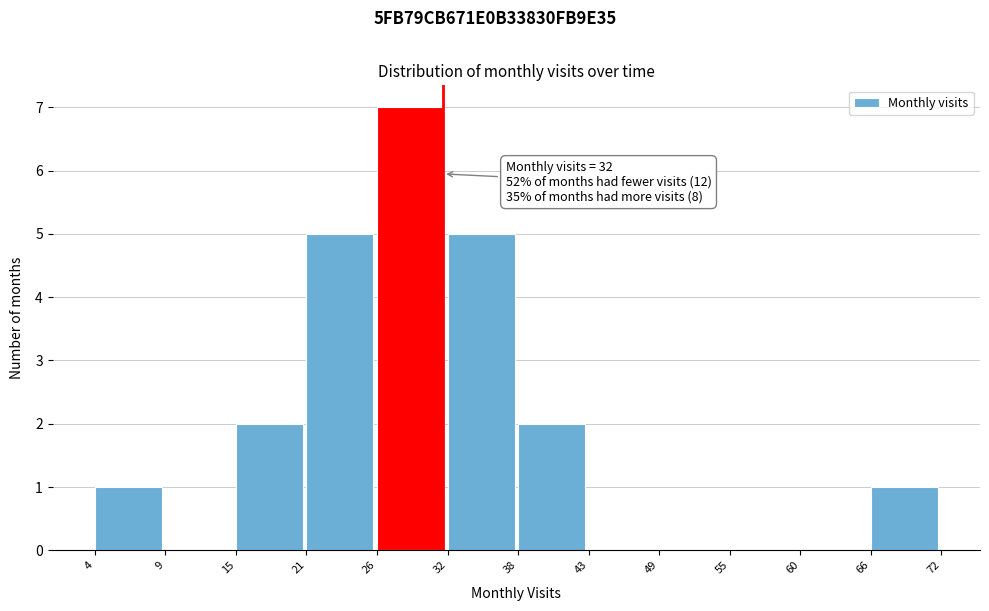

Which range on the x-axis has the tallest bar?

26 to 32